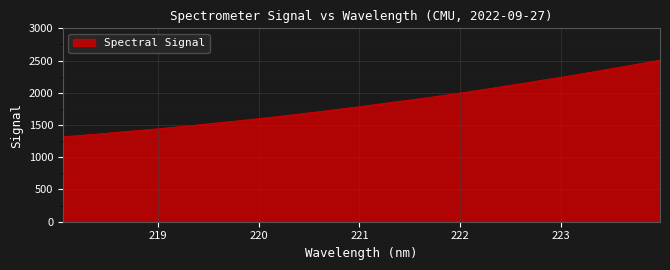

Reading left to right, extract all data points from this chart.

1317.7	1341.9	1364.5	1393.5	1417.2	1443.9	1472.3	1501.5	1533.2	1562.3	1595.2	1626.6	1661.6	1697.2	1732.9	1770.0	1809.0	1849.9	1887.5	1926.7	1969.9	2013.2	2058.2	2106.1	2152.2	2201.2	2247.7	2297.2	2350.3	2401.0	2453.4	2507.8